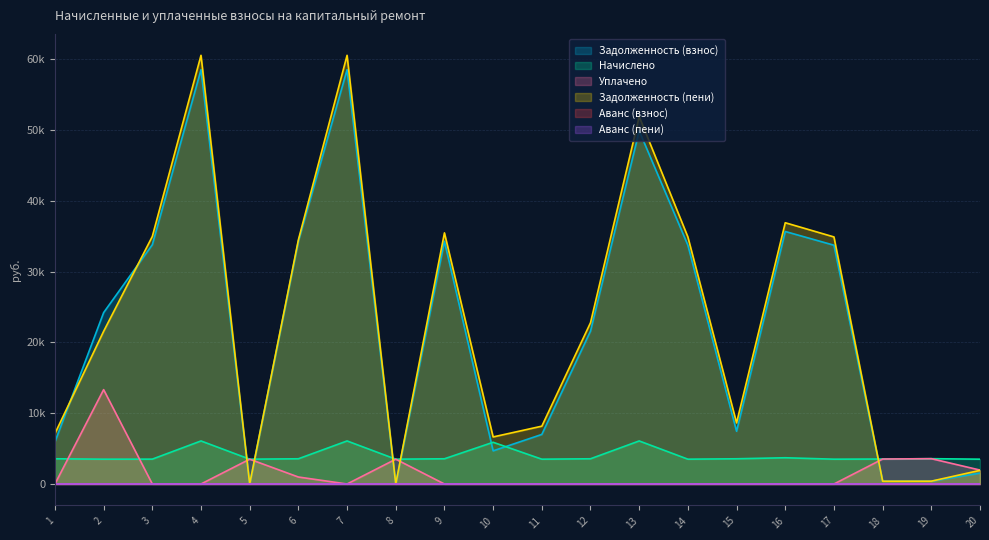

Does the chart display data point markers on the line(s)?

No